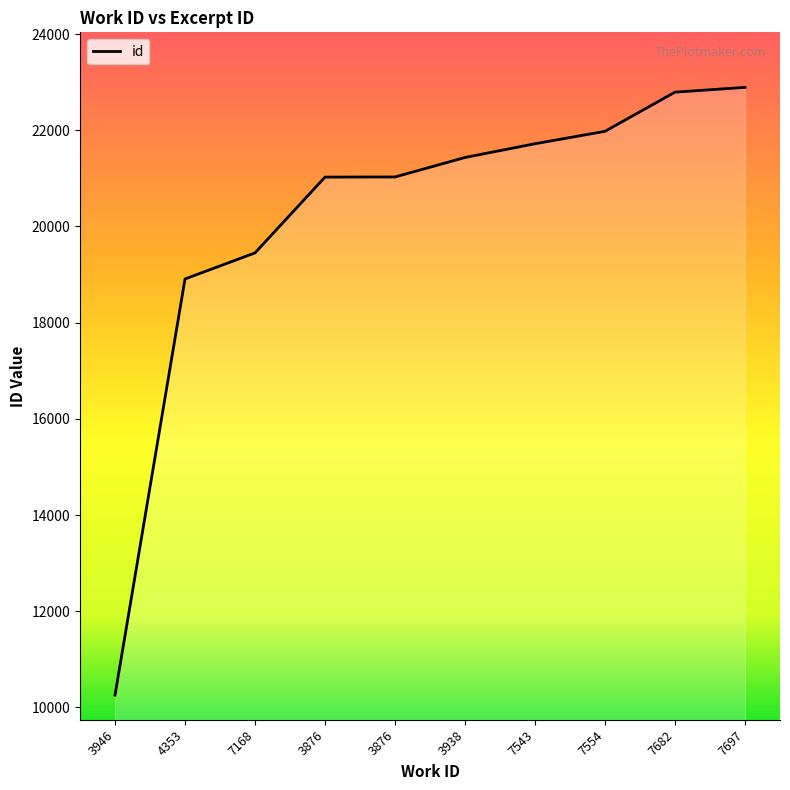

Approximately how many times larger is the value at 3938 compared to 3876?

1.0